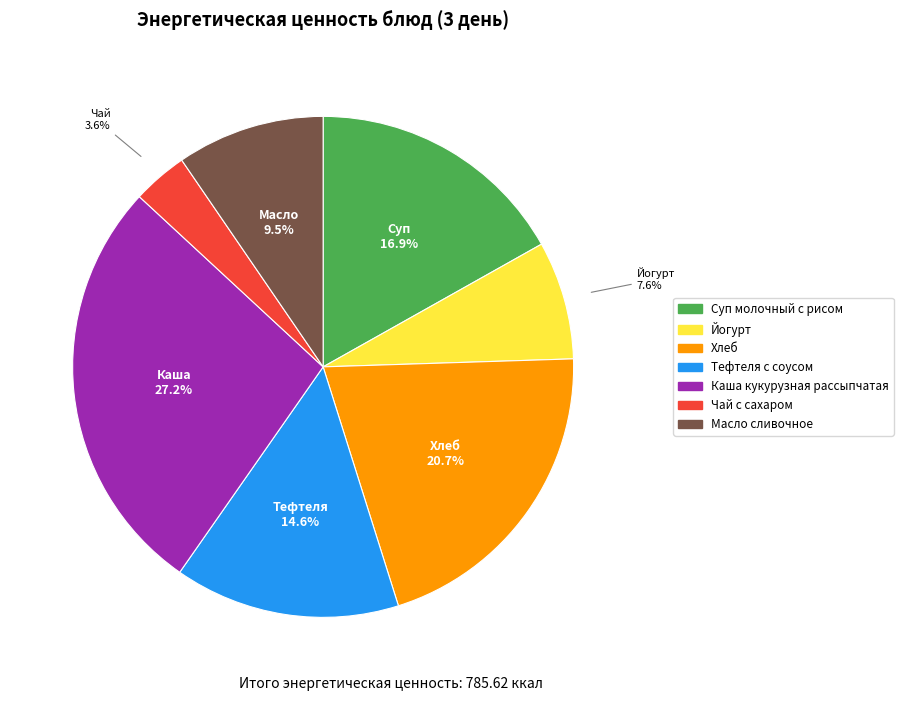

The Хлеб slice represents 35% of the pie. True or false?

False